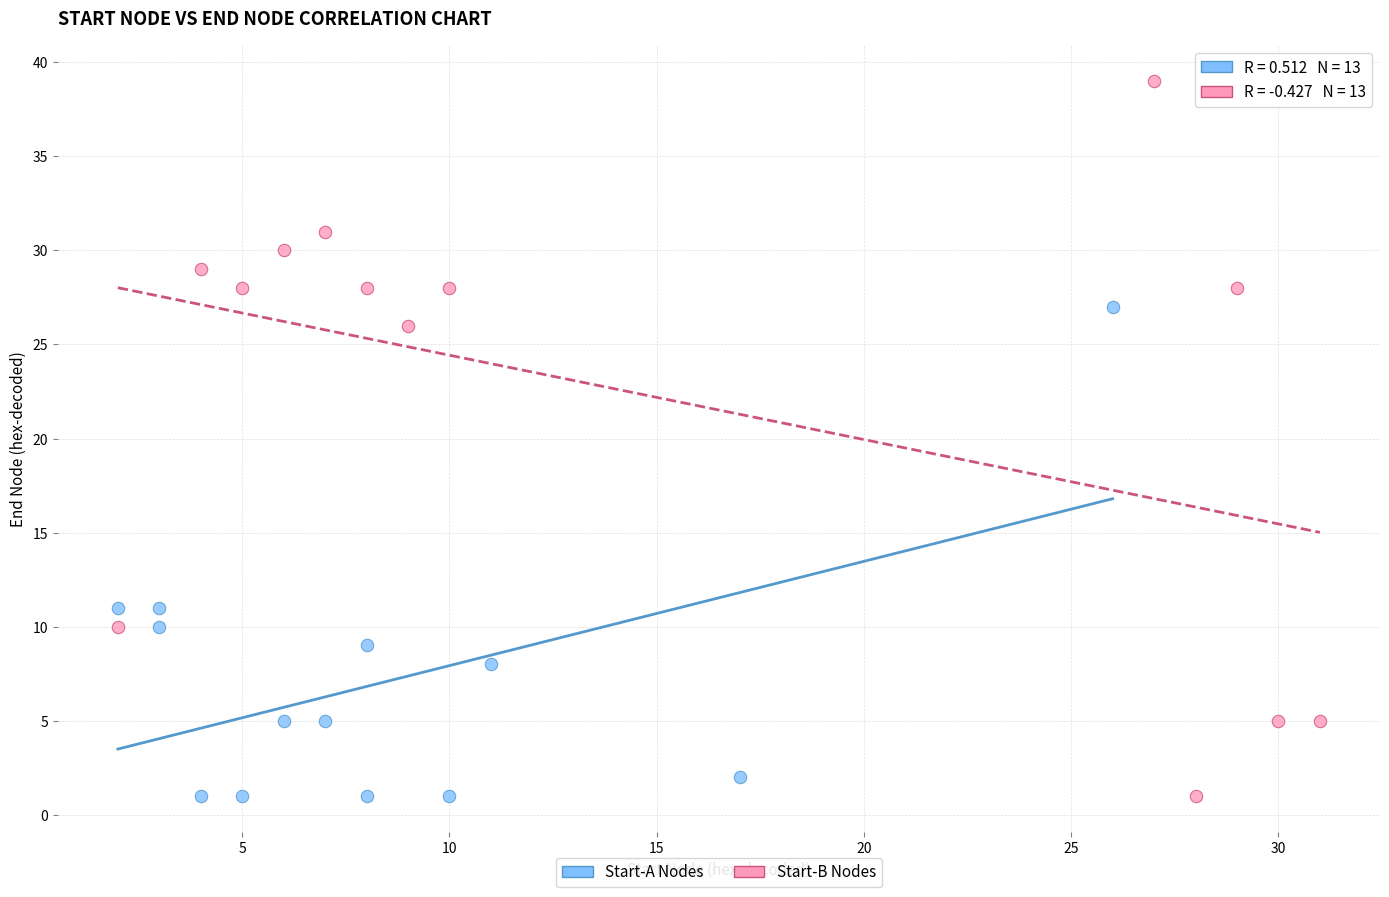

Which series has the widest spread of Y values?

Start-B Nodes